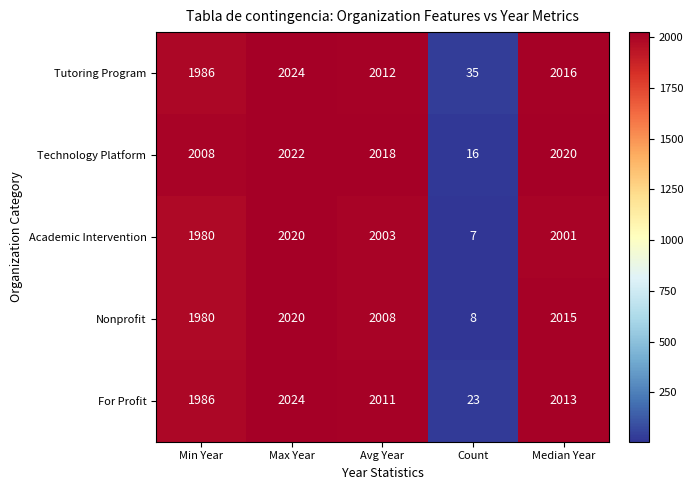

What is the minimum value shown in the chart?

7